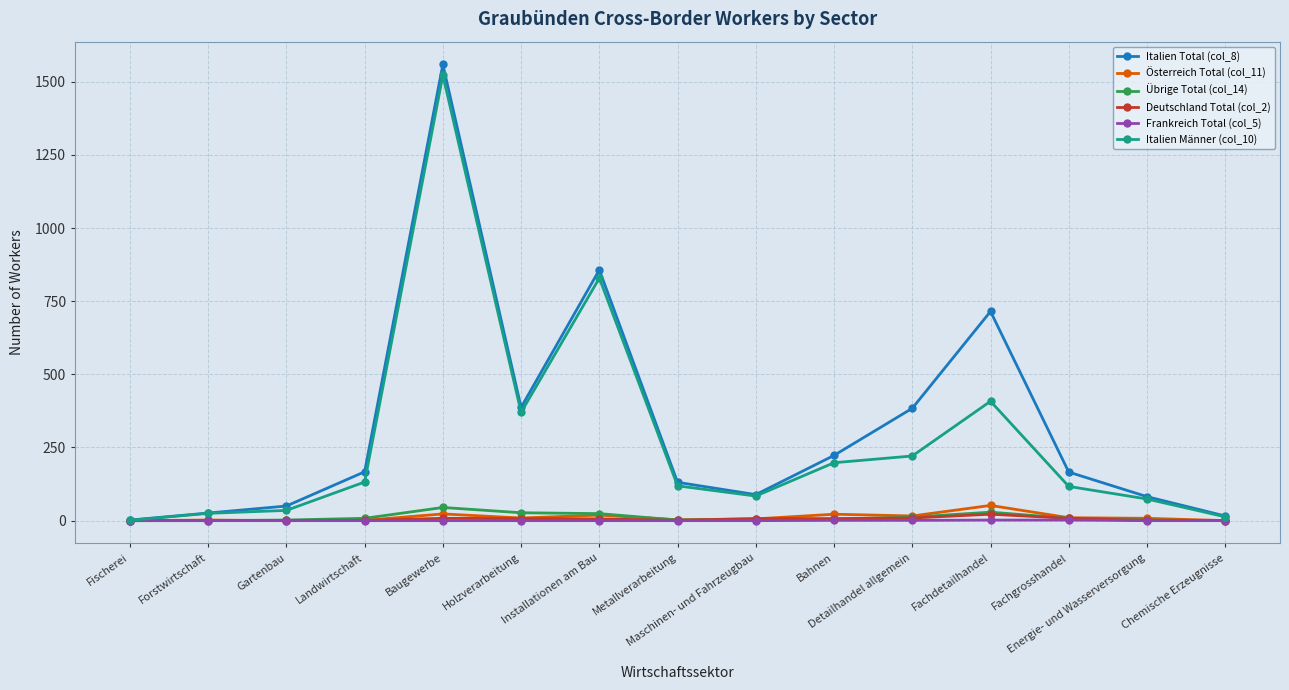

True or false: Übrige Total (col_14) has more than 1 points higher than both neighbors.

True